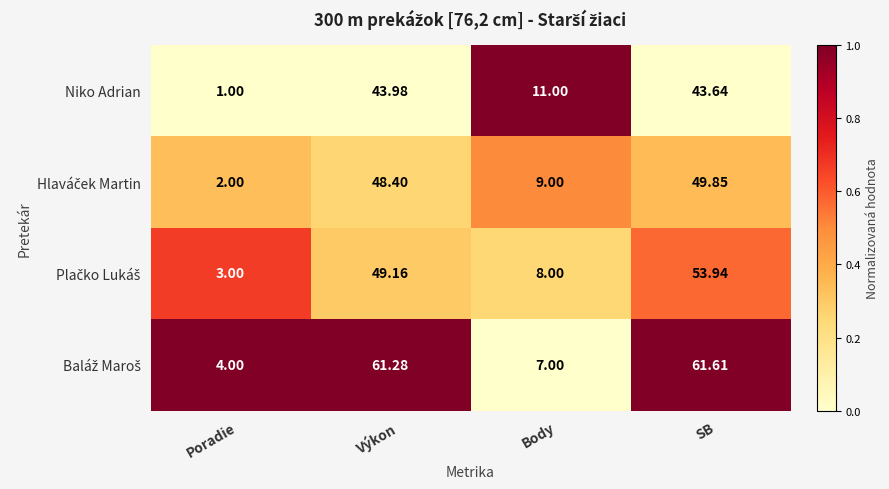

Rank the categories by Niko Adrian value from lowest to highest.

Poradie, Body, SB, Výkon